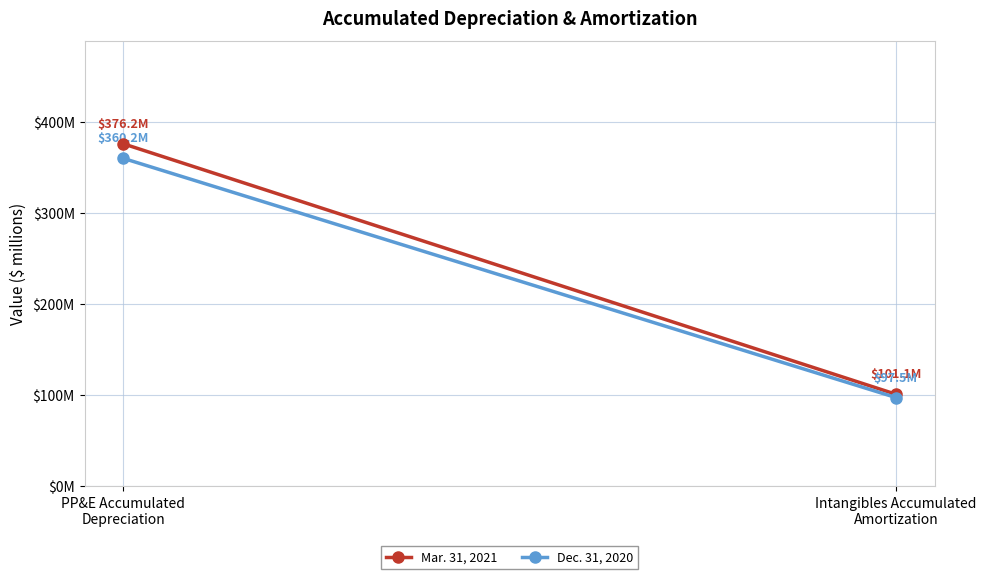

How many categories are shown in the chart?

2